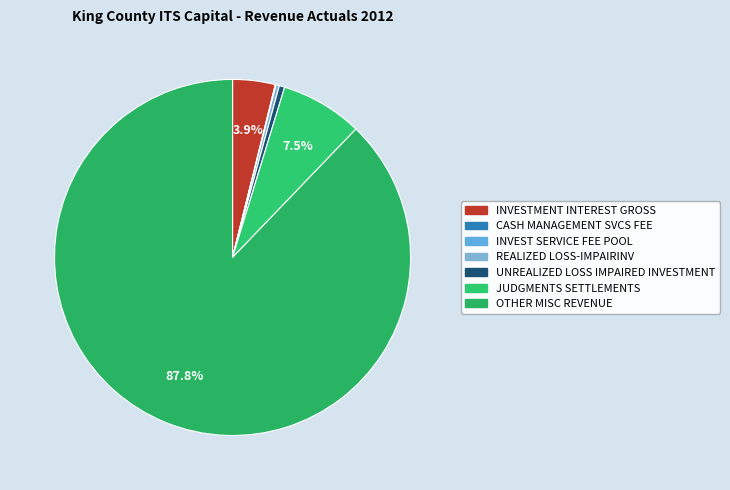

What percentage do OTHER MISC REVENUE and CASH MANAGEMENT SVCS FEE together represent?

87.9%